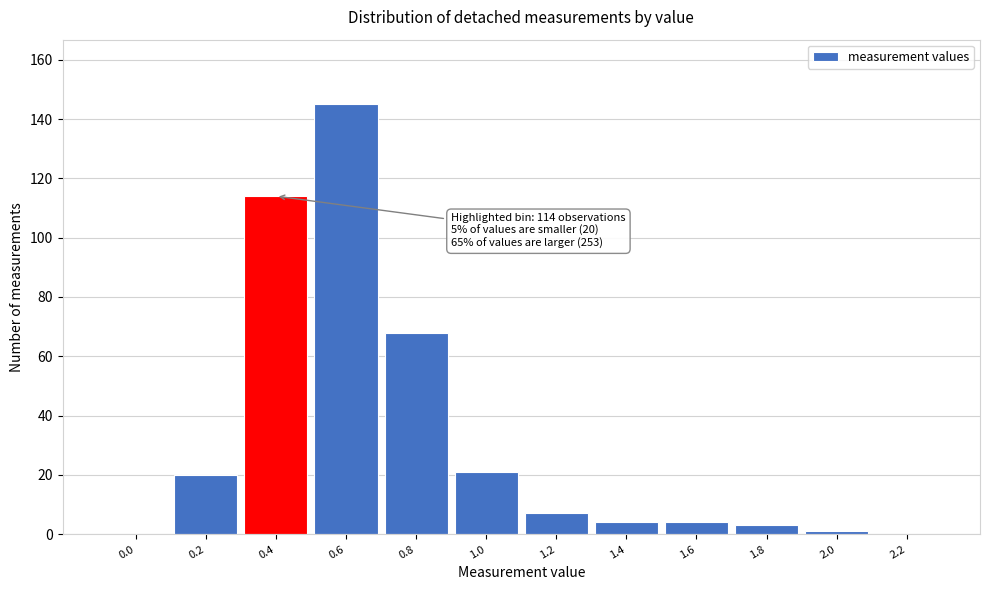

Reading right to left, extract all data points from this chart.

2.2=0	2.0=1	1.8=3	1.6=4	1.4=4	1.2=7	1.0=21	0.8=68	0.6=145	0.4=114	0.2=20	0.0=0